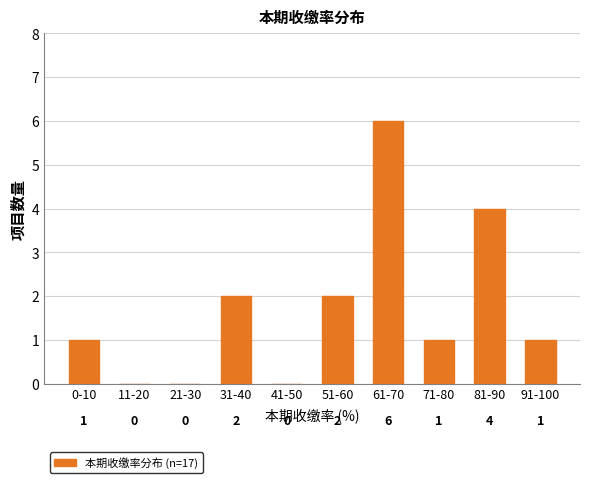

Reading right to left, extract all data points from this chart.

91-100=1	81-90=4	71-80=1	61-70=6	51-60=2	41-50=0	31-40=2	21-30=0	11-20=0	0-10=1